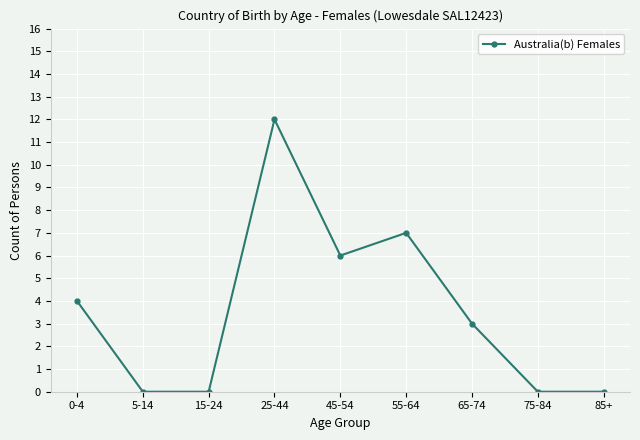

What is the maximum value shown in the chart?

12